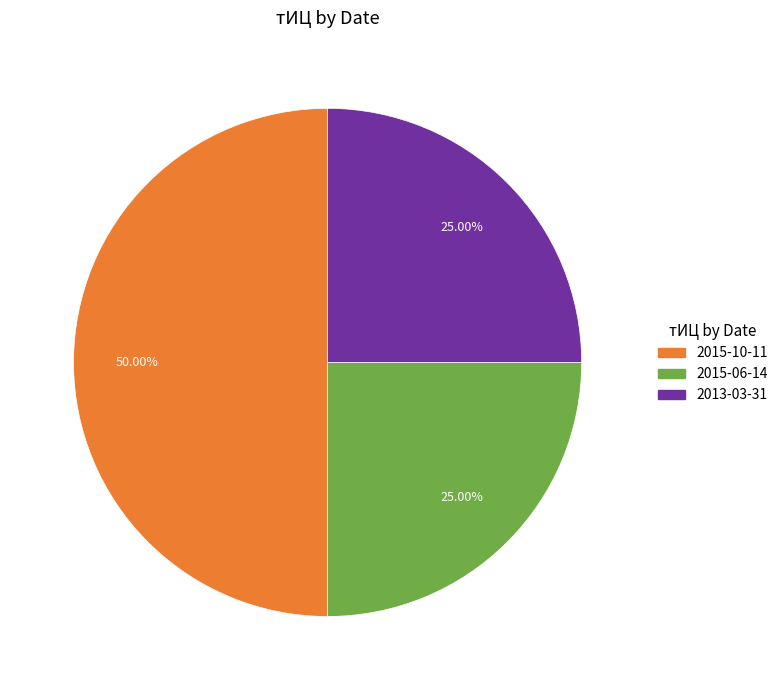

How many segments does this pie chart have?

3